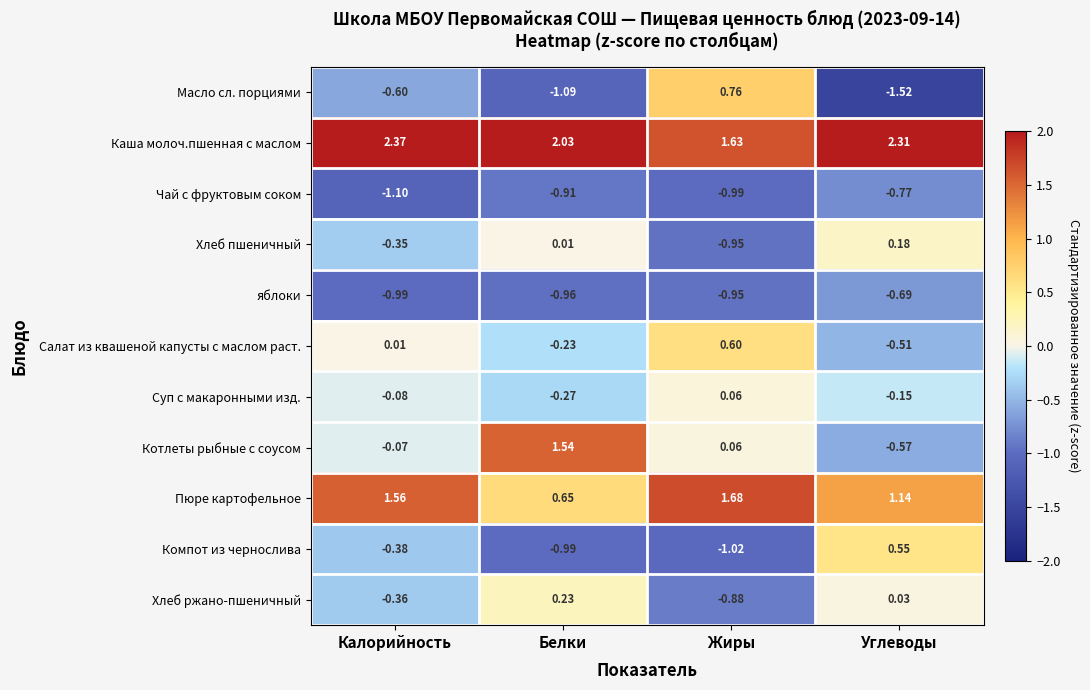

Which series has the largest total across all categories?

Каша молоч.пшенная с маслом